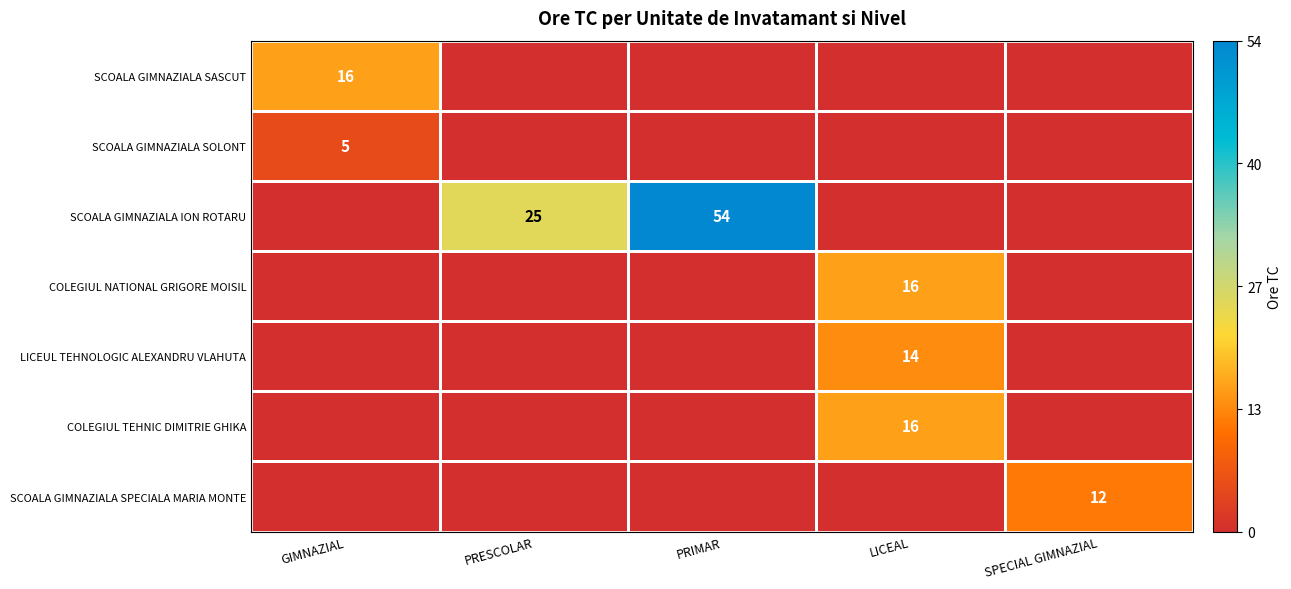

The value of LICEUL TEHNOLOGIC ALEXANDRU VLAHUTA at LICEAL is 14. True or false?

True